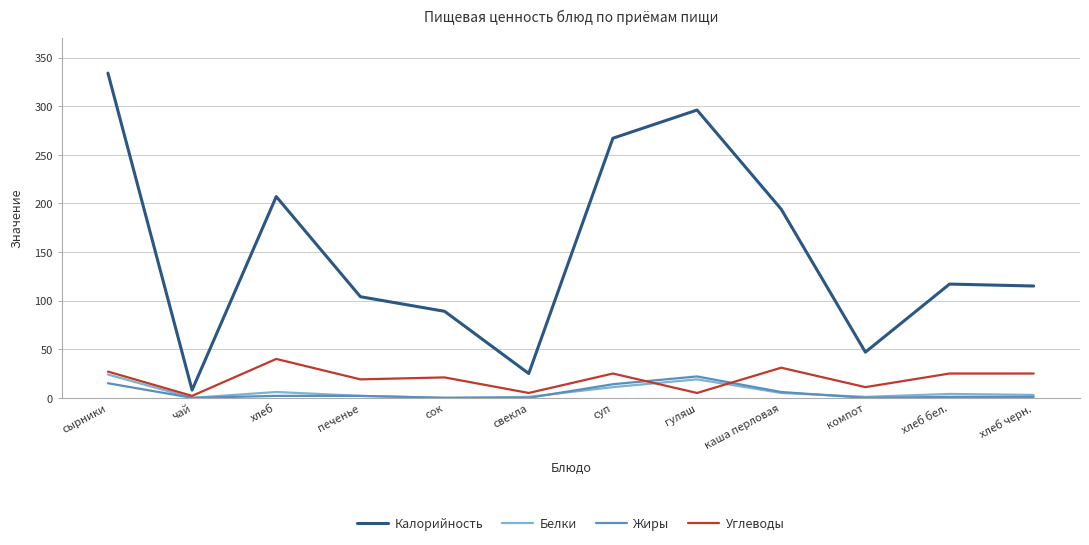

True or false: Белки and Калорийность cross at least once.

False